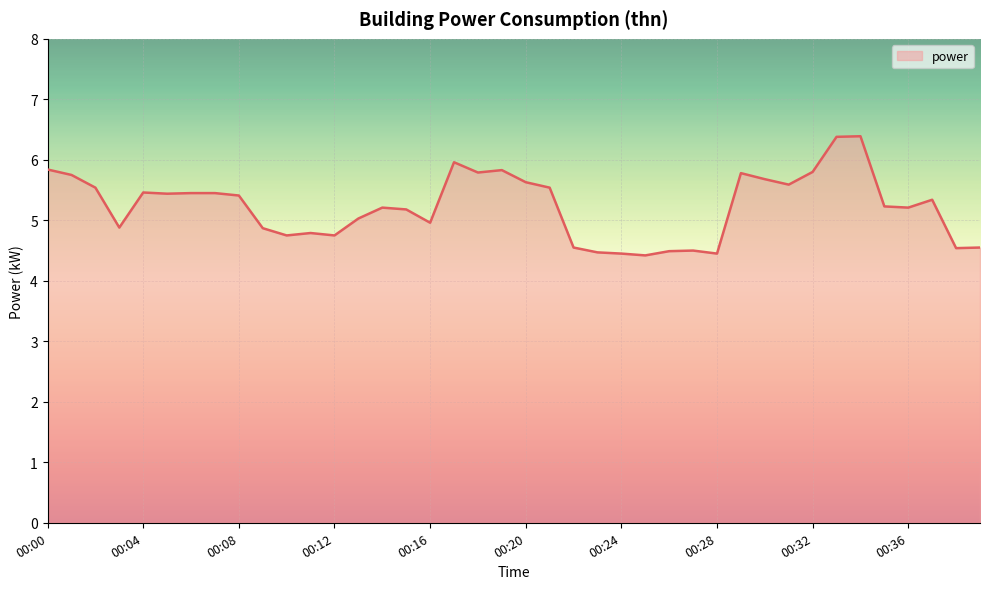

What is the maximum value shown in the chart?

6.4